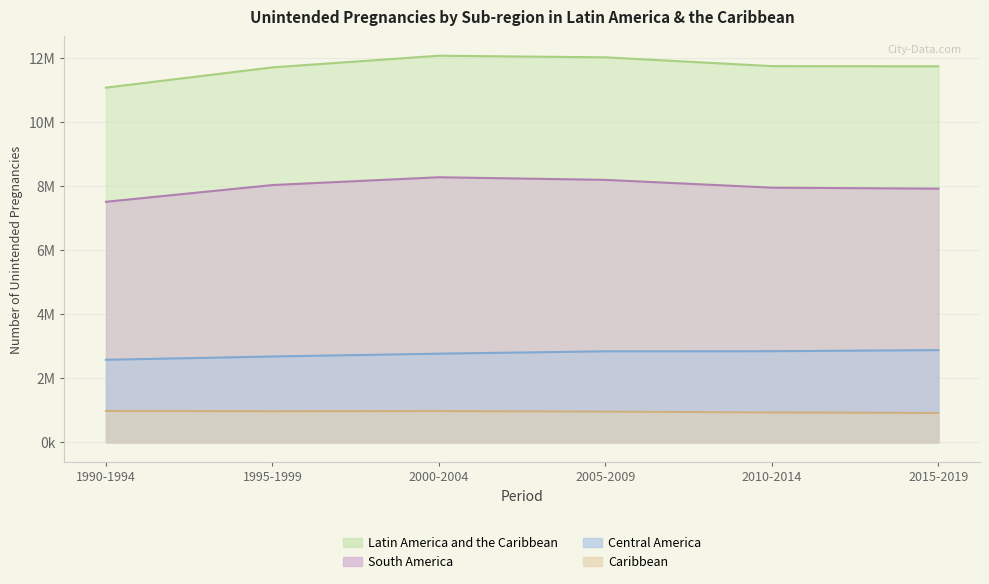

True or false: South America and Latin America and the Caribbean cross at least once.

False